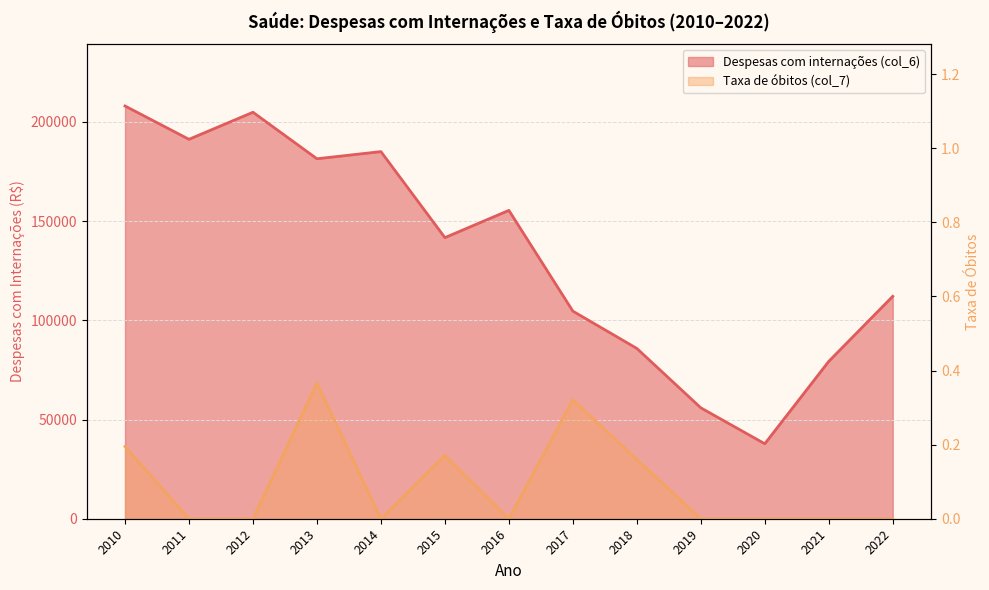

Which category has the lowest value in the Taxa de óbitos (col_7) series?

2011